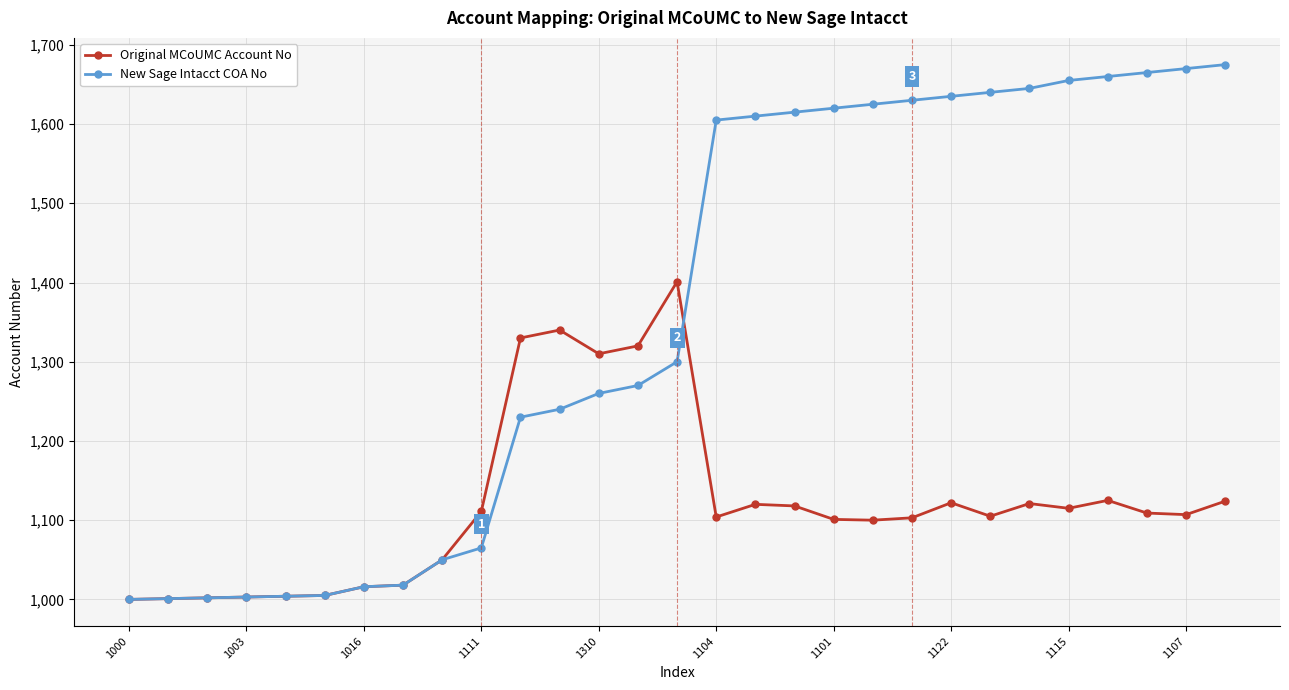

Which series has the largest total across all categories?

New Sage Intacct COA No